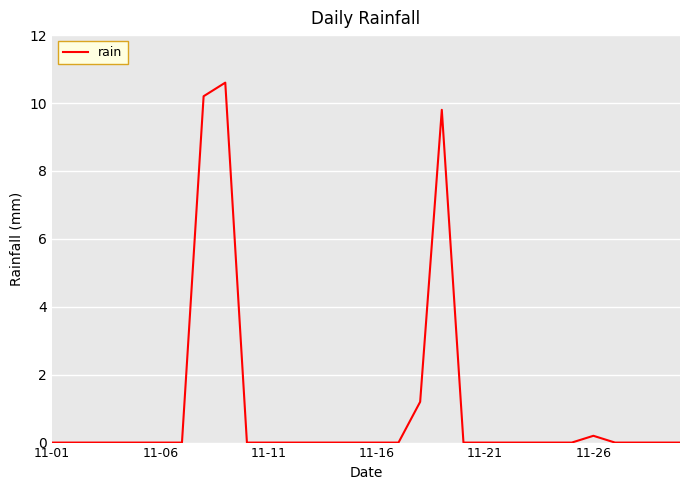

What is the greatest value displayed?

10.6